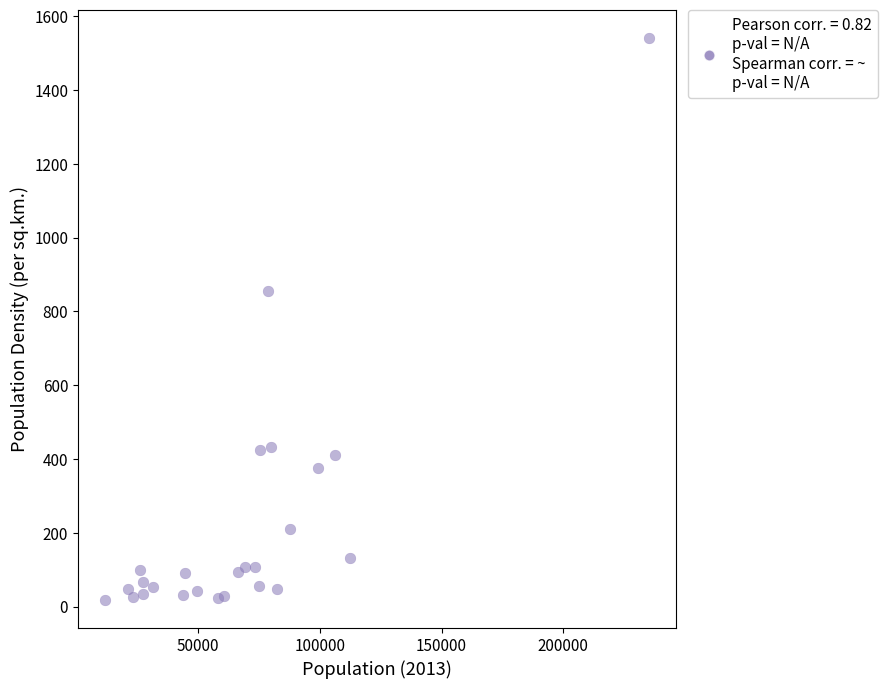

What Y value in the scatter plot is closest to 779?

856.8